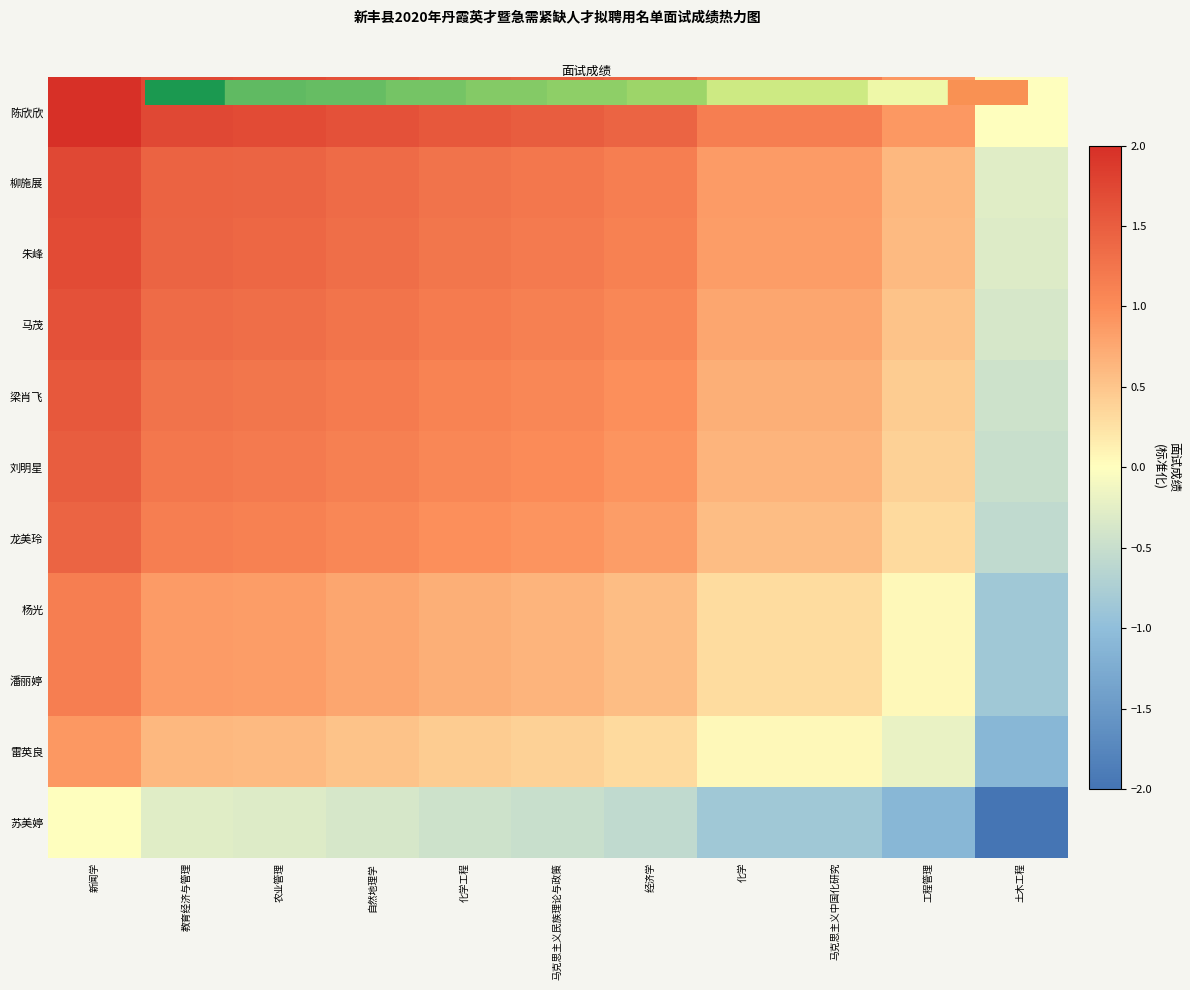

Reading right to left, list all the values displayed in this chart.

陈欣欣: 土木工程=0.0	工程管理=0.9	马克思主义中国化研究=1.1	化学=1.1	经济学=1.4	马克思主义民族理论与政策=1.5	化学工程=1.5	自然地理学=1.6	农业管理=1.7	教育经济与管理=1.7	新闻学=2.0
柳施展: 土木工程=-0.3	工程管理=0.6	马克思主义中国化研究=0.9	化学=0.9	经济学=1.1	马克思主义民族理论与政策=1.2	化学工程=1.3	自然地理学=1.3	农业管理=1.4	教育经济与管理=1.4	新闻学=1.7
朱峰: 土木工程=-0.3	工程管理=0.6	马克思主义中国化研究=0.8	化学=0.8	经济学=1.1	马克思主义民族理论与政策=1.2	化学工程=1.2	自然地理学=1.3	农业管理=1.4	教育经济与管理=1.4	新闻学=1.7
马茂: 土木工程=-0.4	工程管理=0.5	马克思主义中国化研究=0.8	化学=0.8	经济学=1.0	马克思主义民族理论与政策=1.1	化学工程=1.2	自然地理学=1.2	农业管理=1.3	教育经济与管理=1.3	新闻学=1.6
梁肖飞: 土木工程=-0.5	工程管理=0.4	马克思主义中国化研究=0.7	化学=0.7	经济学=1.0	马克思主义民族理论与政策=1.0	化学工程=1.1	自然地理学=1.2	农业管理=1.2	教育经济与管理=1.3	新闻学=1.5
刘明星: 土木工程=-0.5	工程管理=0.4	马克思主义中国化研究=0.6	化学=0.6	经济学=0.9	马克思主义民族理论与政策=1.0	化学工程=1.0	自然地理学=1.1	农业管理=1.2	教育经济与管理=1.2	新闻学=1.5
龙美玲: 土木工程=-0.6	工程管理=0.3	马克思主义中国化研究=0.6	化学=0.6	经济学=0.8	马克思主义民族理论与政策=0.9	化学工程=1.0	自然地理学=1.0	农业管理=1.1	教育经济与管理=1.1	新闻学=1.4
杨光: 土木工程=-0.9	工程管理=0.0	马克思主义中国化研究=0.3	化学=0.3	经济学=0.6	马克思主义民族理论与政策=0.6	化学工程=0.7	自然地理学=0.8	农业管理=0.8	教育经济与管理=0.9	新闻学=1.1
潘丽婷: 土木工程=-0.9	工程管理=0.0	马克思主义中国化研究=0.3	化学=0.3	经济学=0.6	马克思主义民族理论与政策=0.6	化学工程=0.7	自然地理学=0.8	农业管理=0.8	教育经济与管理=0.9	新闻学=1.1
雷英良: 土木工程=-1.1	工程管理=-0.2	马克思主义中国化研究=0.0	化学=0.0	经济学=0.3	马克思主义民族理论与政策=0.4	化学工程=0.4	自然地理学=0.5	农业管理=0.6	教育经济与管理=0.6	新闻学=0.9
苏美婷: 土木工程=-2.0	工程管理=-1.1	马克思主义中国化研究=-0.9	化学=-0.9	经济学=-0.6	马克思主义民族理论与政策=-0.5	化学工程=-0.5	自然地理学=-0.4	农业管理=-0.3	教育经济与管理=-0.3	新闻学=0.0